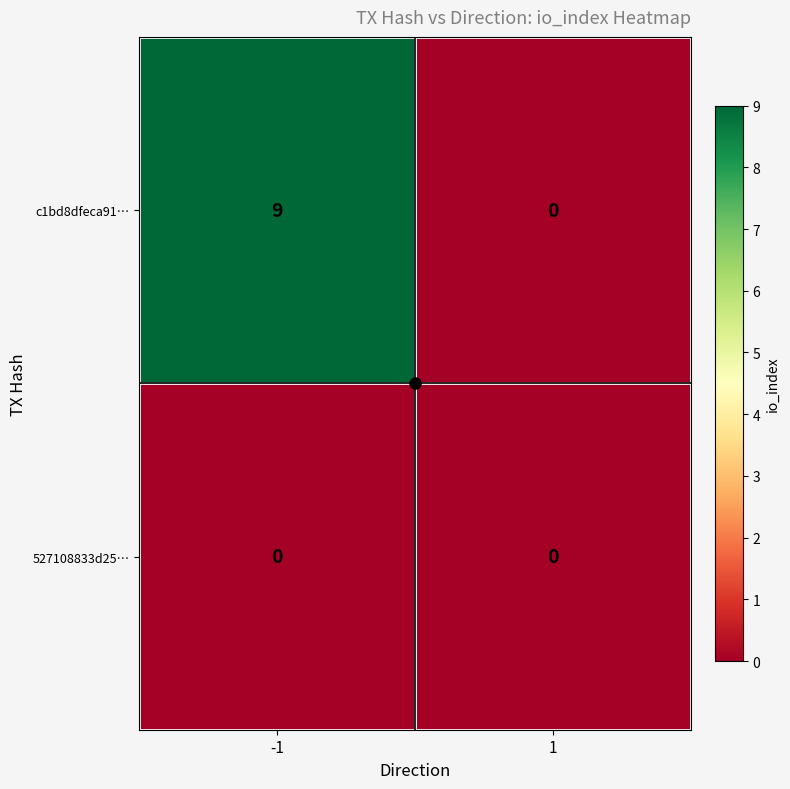

At how many categories does at least one series exceed 2?

1